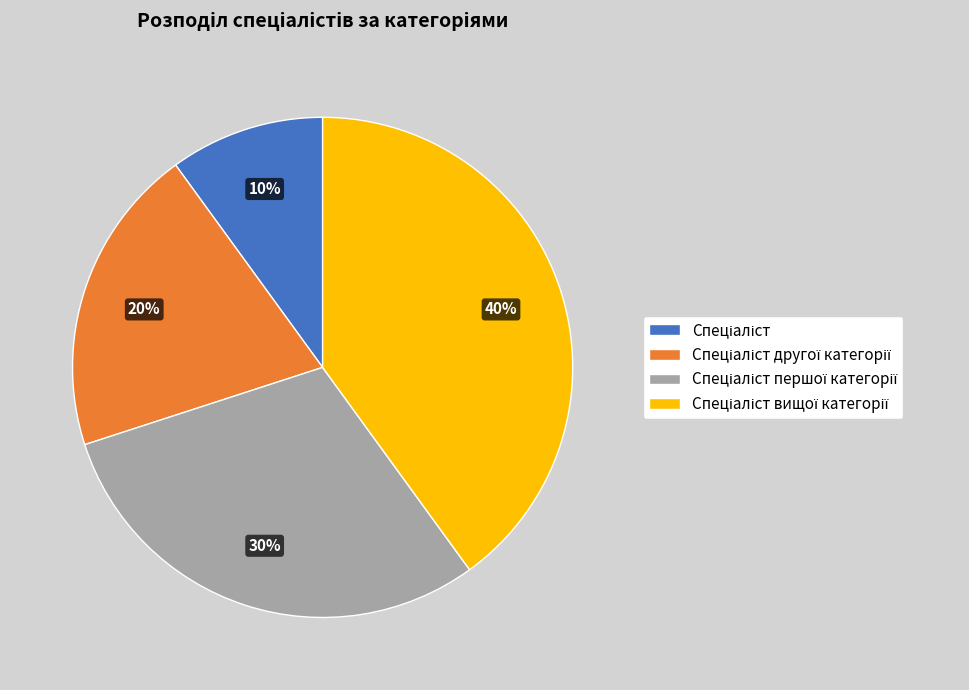

Does any single category account for the majority?

No